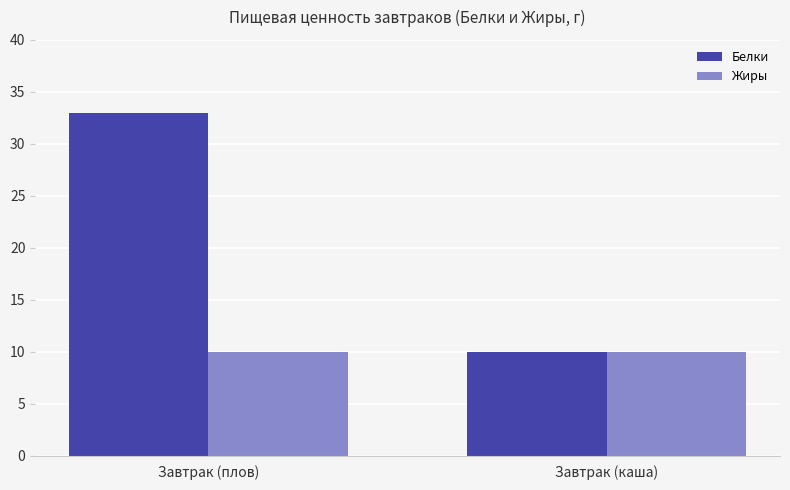

At Завтрак (плов), list the series in order from smallest to largest.

Жиры, Белки